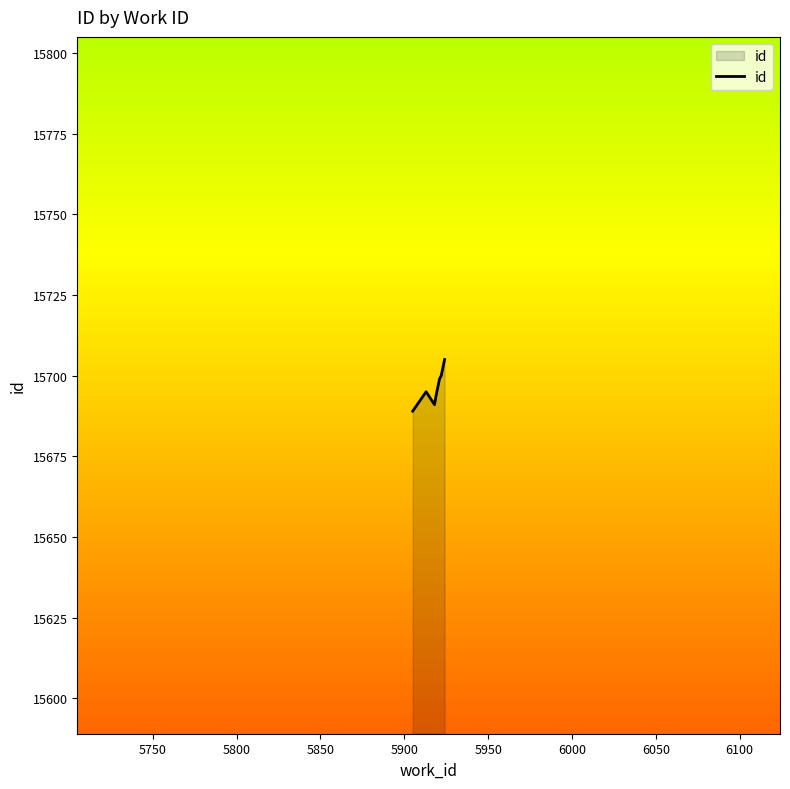

What is the smallest value displayed?

15689